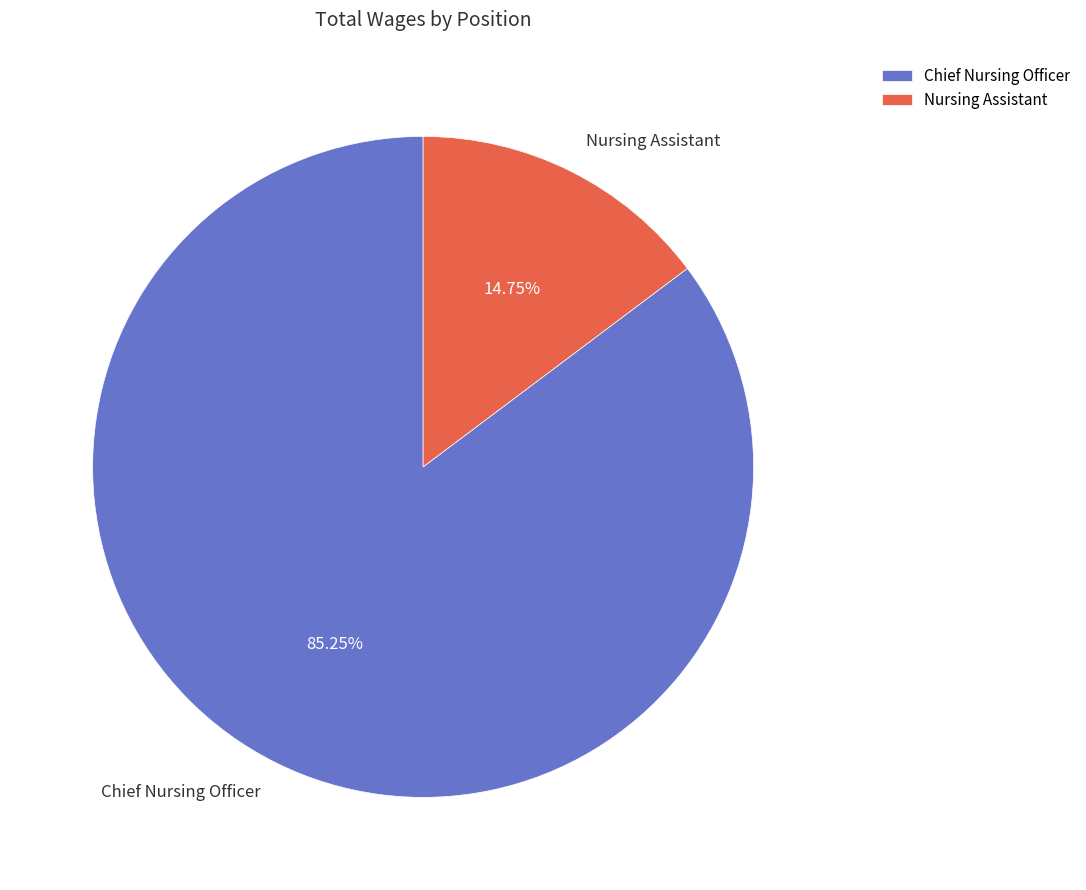

Is there a majority slice in this chart?

Yes